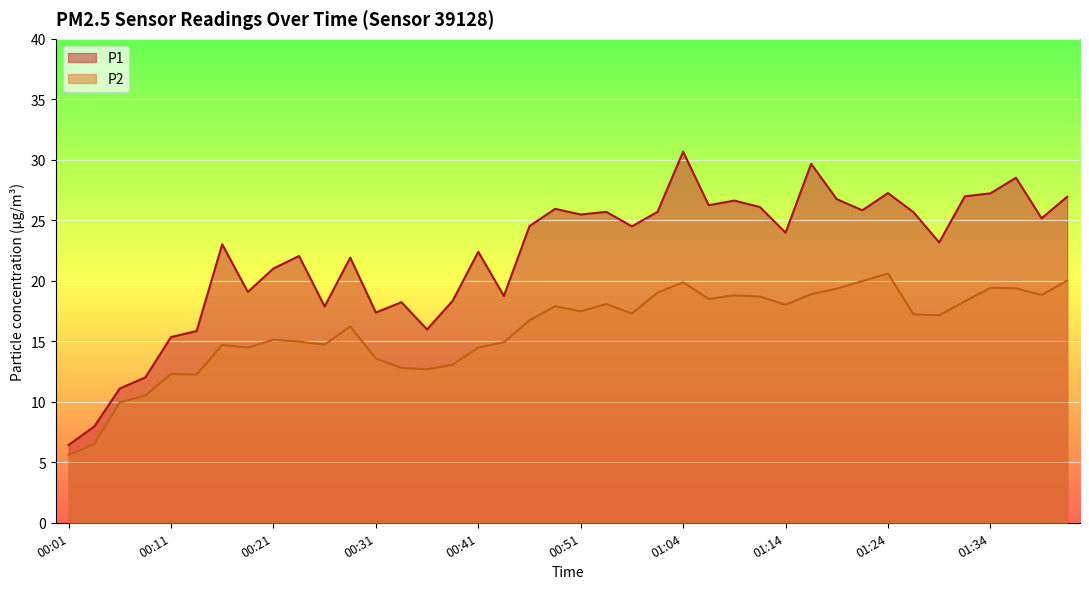

At how many categories does at least one series exceed 13?

36